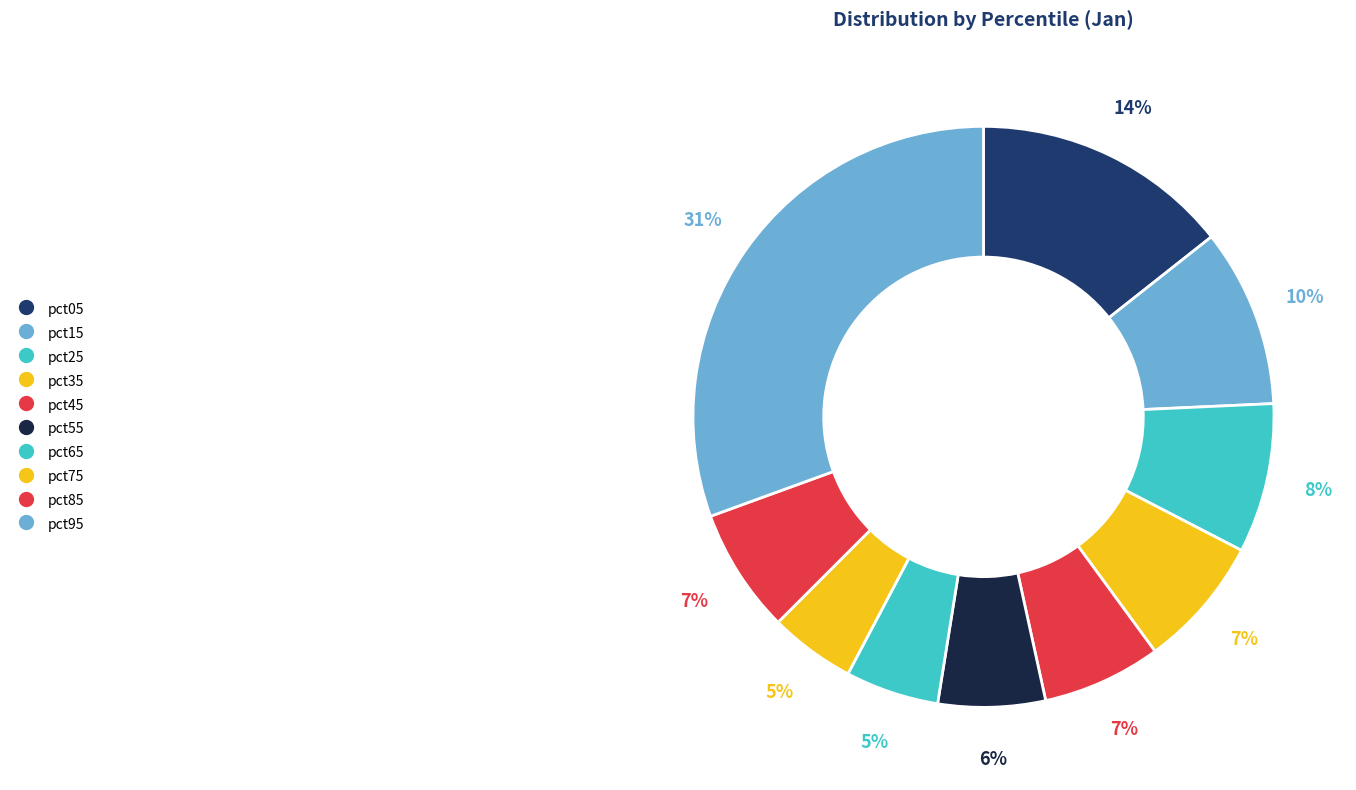

Count the number of slices in the pie.

10